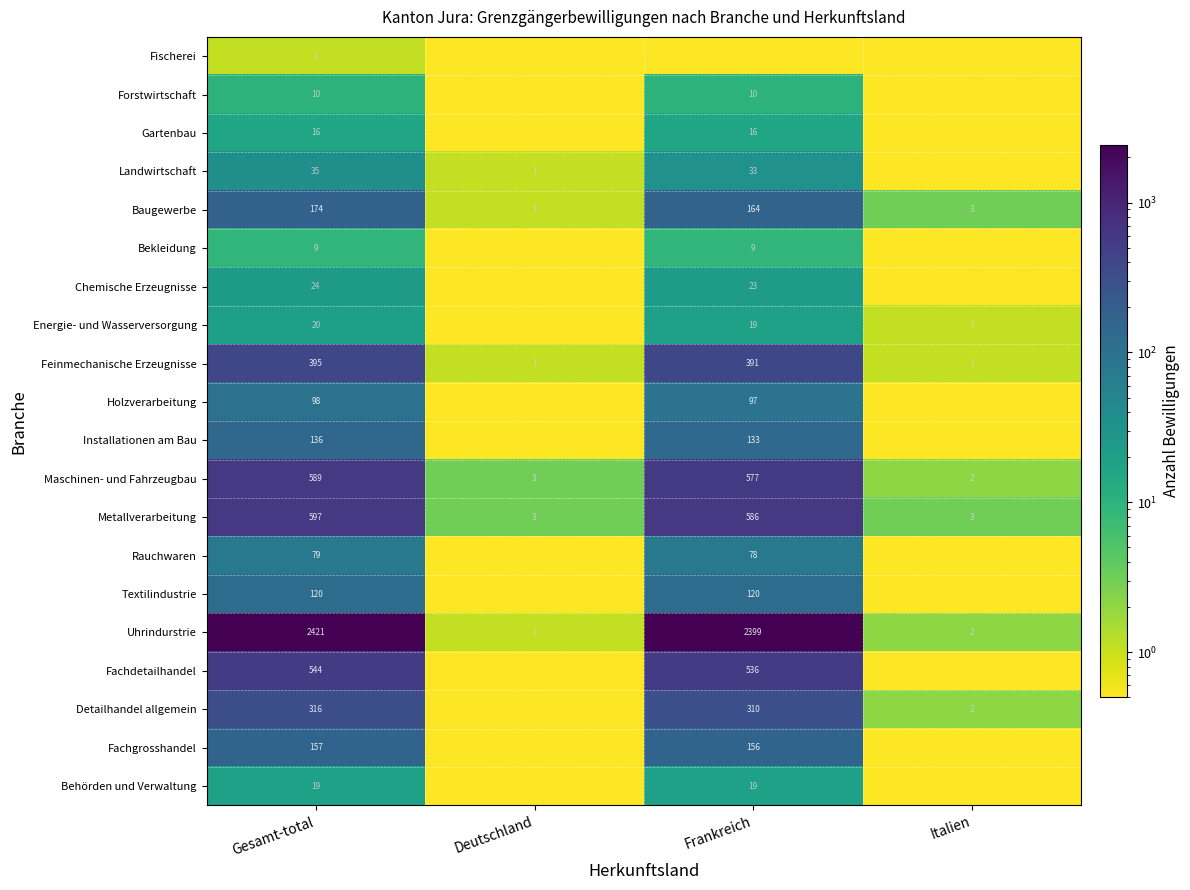

What is the difference between the Energie- und Wasserversorgung values at Gesamt-total and Frankreich?

1.0